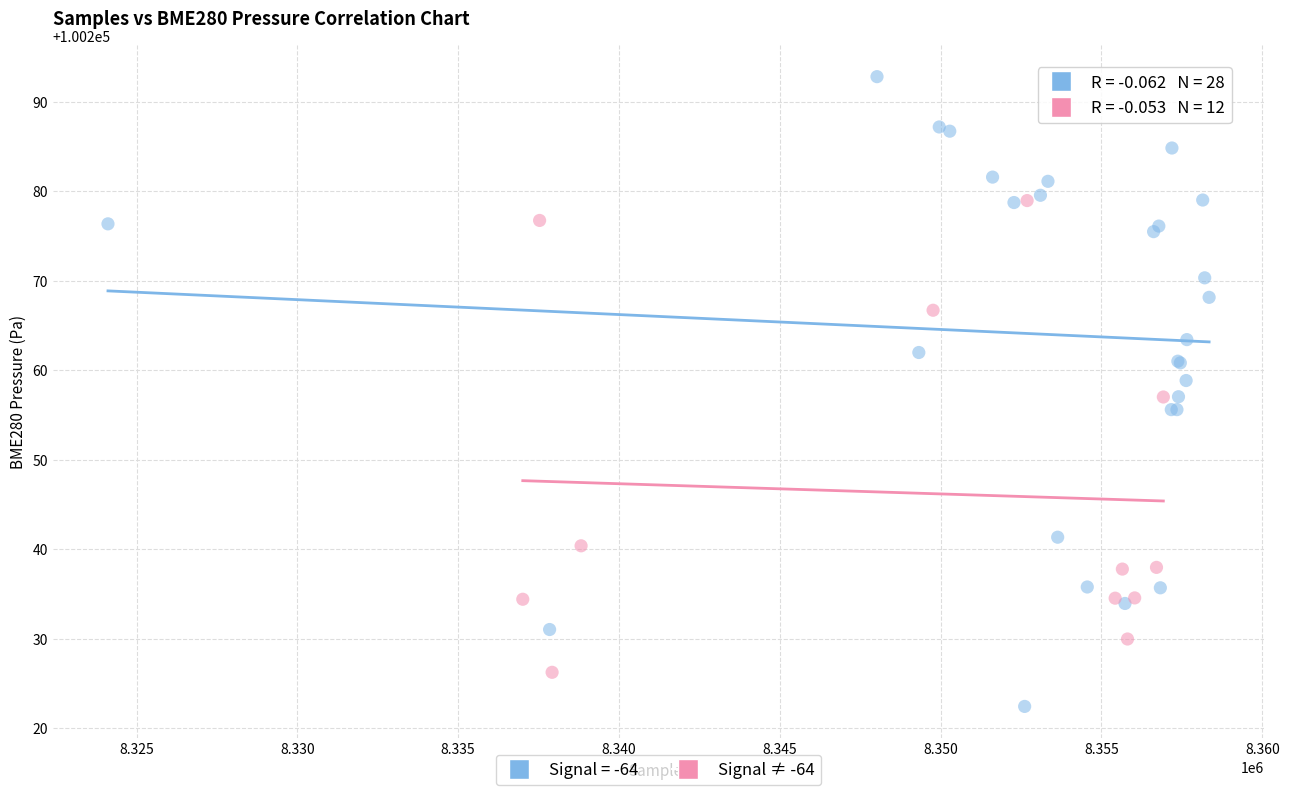

Which series contains the highest Y value?

Signal = -64